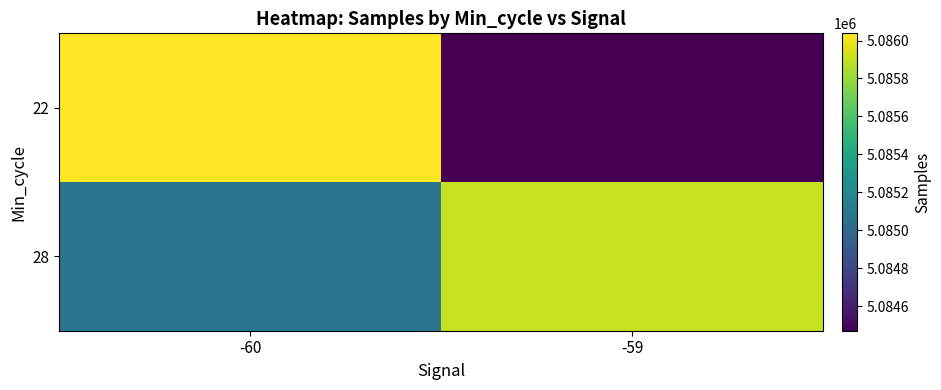

Count the number of categories in the chart.

2